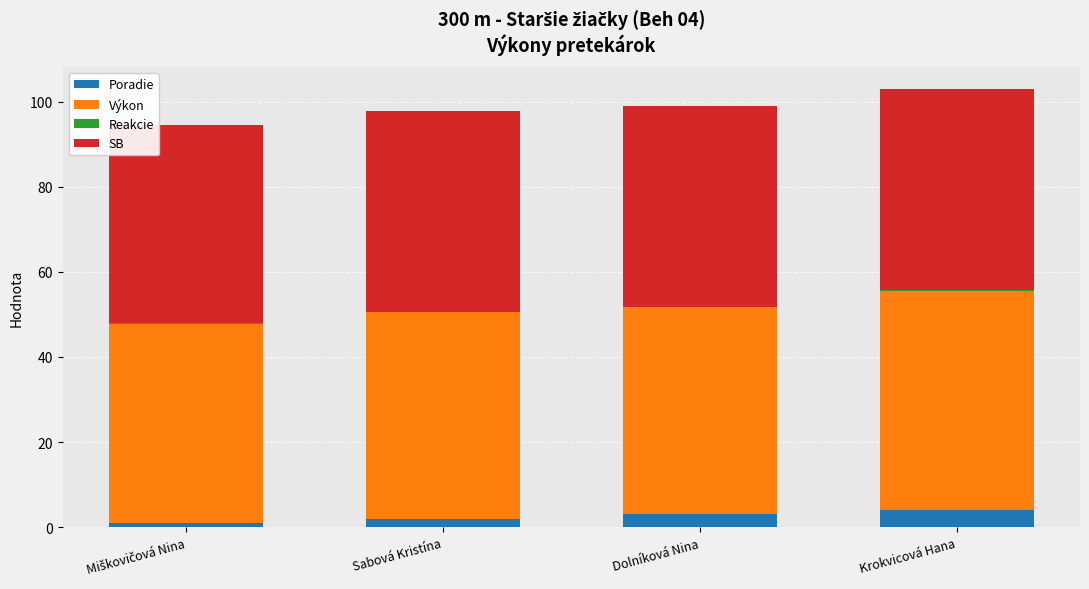

What is the maximum value for Poradie?

4.0